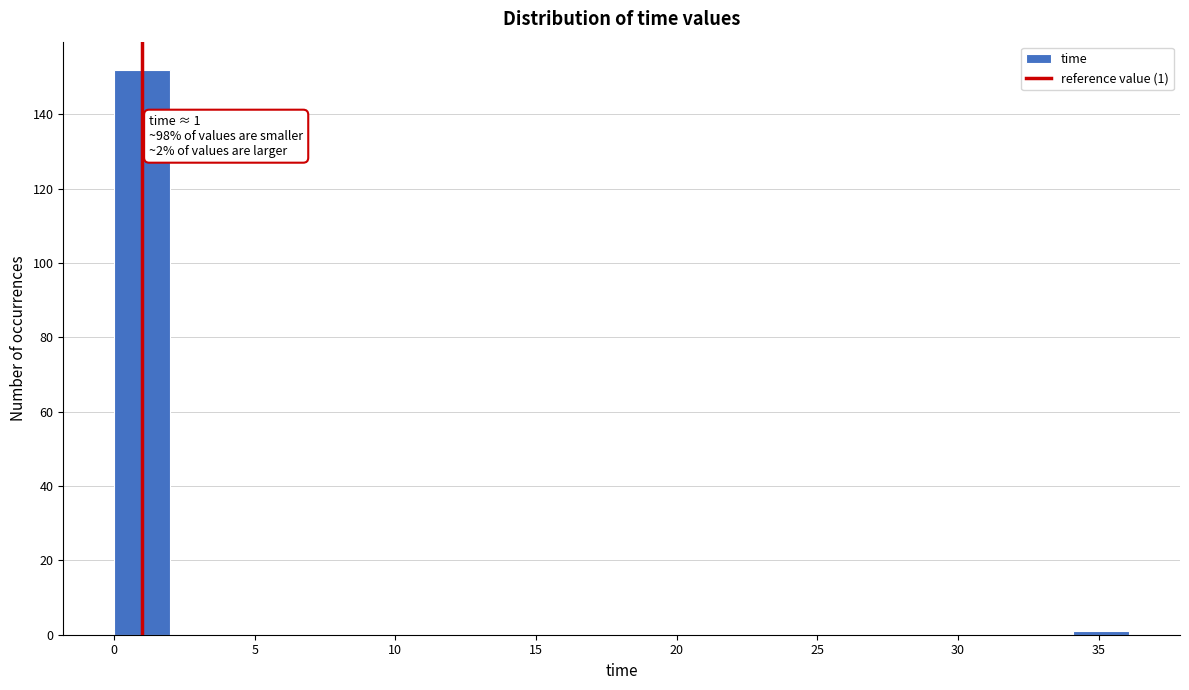

Over which range of the x-axis is the bar tallest?

0 to 2